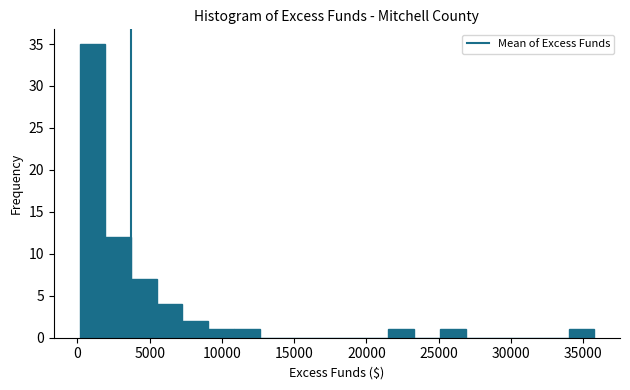

Read against the x-axis, roughly where is the centre of the tallest bar?

1000